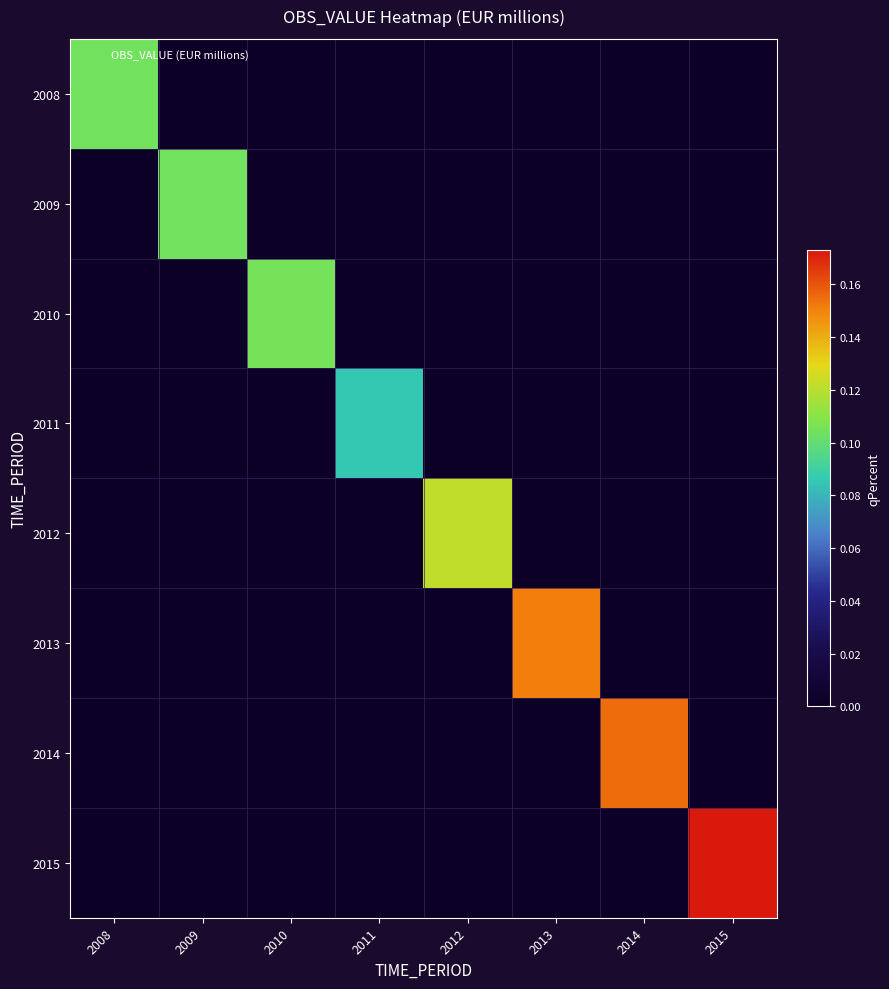

What is the spread (max minus min) of values at 2008?

0.1